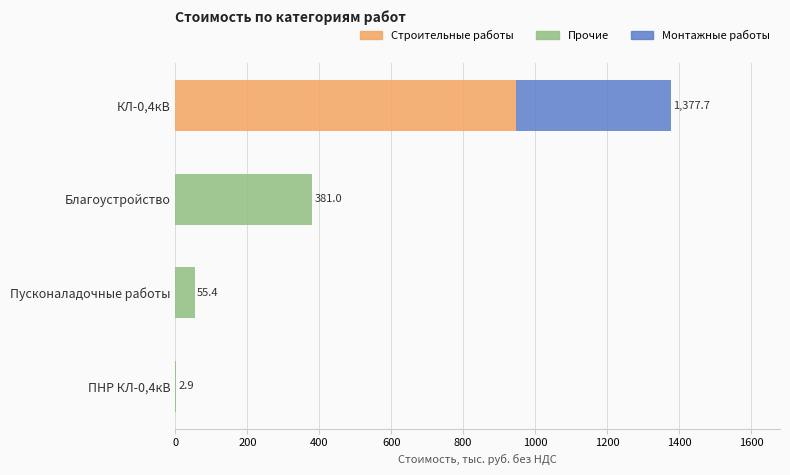

What is the total value across all series at Пусконаладочные работы?

55.4